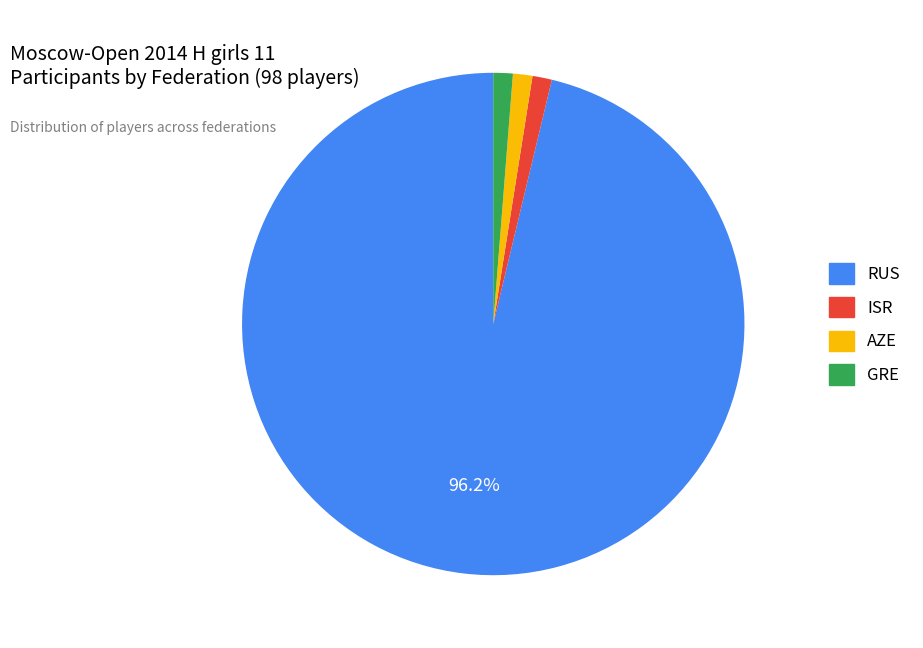

To the nearest percent, what is the difference between the largest and smallest slice percentages?

95%